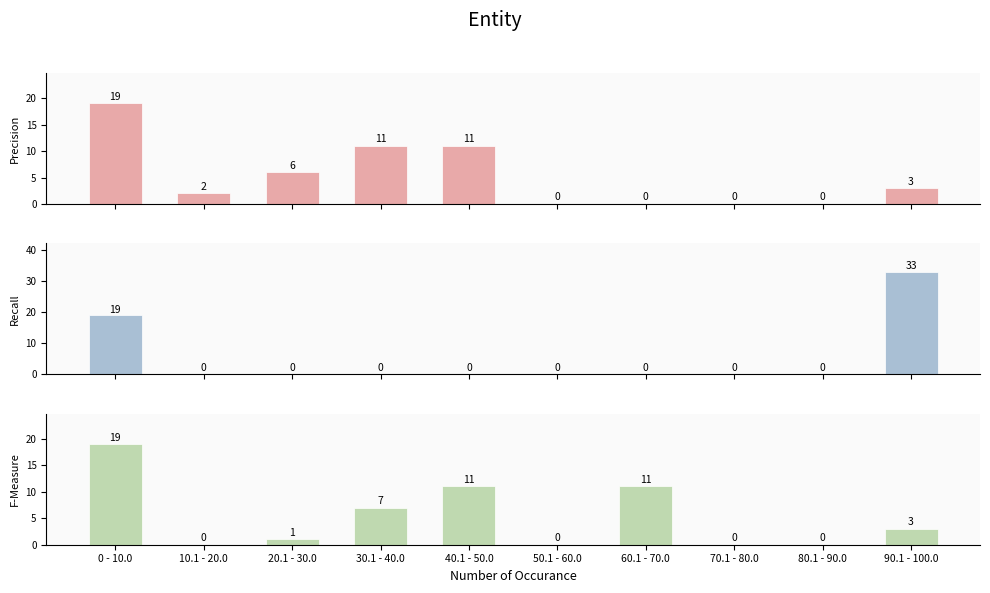

Reading right to left, list all the values displayed in this chart.

Precision: 3	0	0	0	0	11	11	6	2	19
Recall: 33	0	0	0	0	0	0	0	0	19
F-Measure: 3	0	0	11	0	11	7	1	0	19